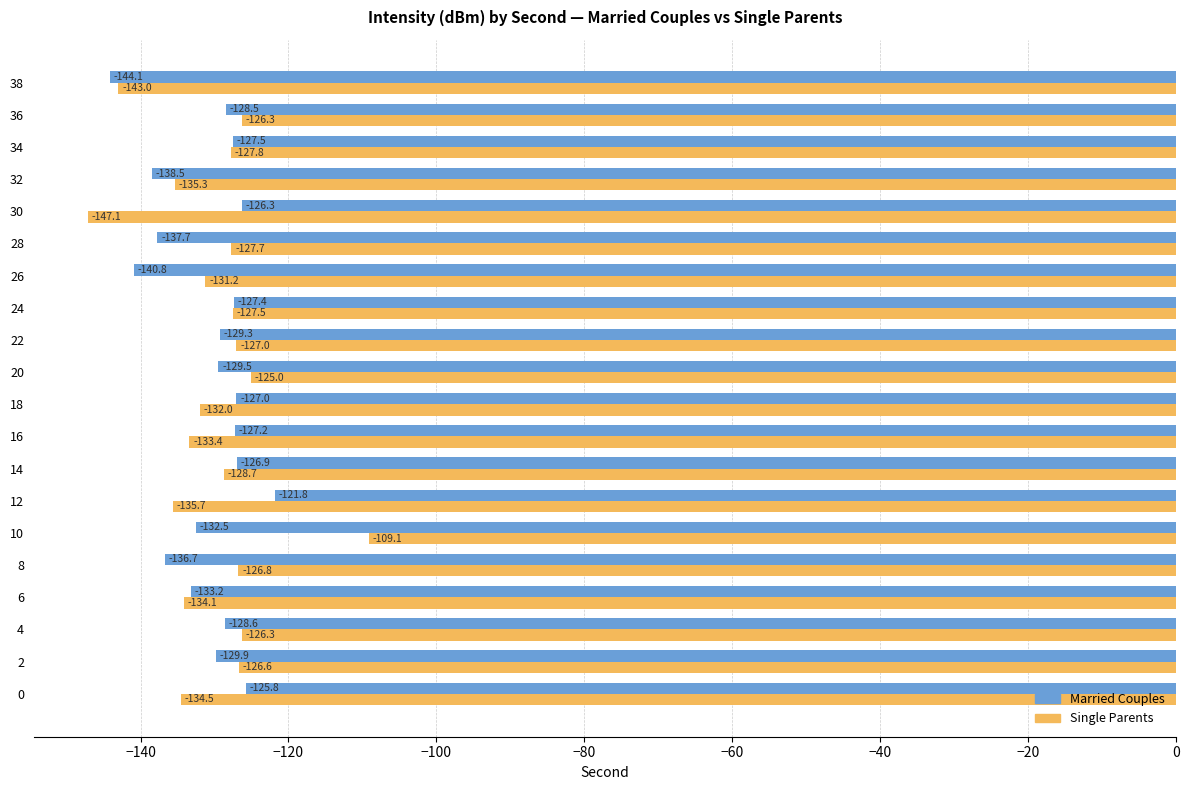

What is the highest value of the Single Parents series?

-109.1